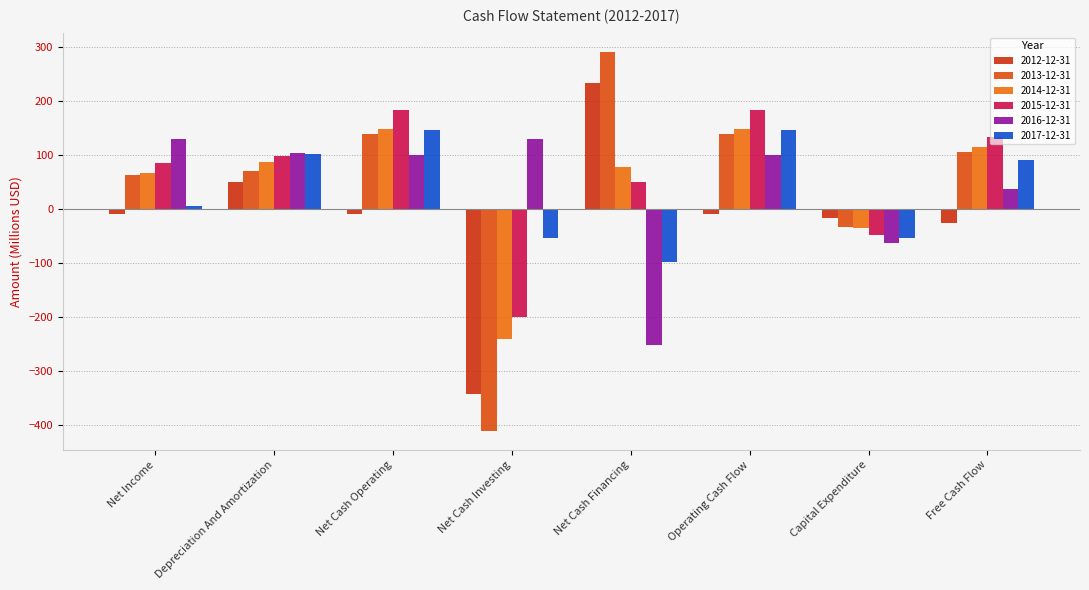

Reading left to right, transcribe all the data shown in this chart.

2012-12-31: -9.3	50.8	-9.3	-342.9	233.9	-9.3	-16.7	-25.9
2013-12-31: 63.9	70.0	138.4	-410.7	291.6	138.4	-32.6	105.8
2014-12-31: 67.6	86.7	149.0	-240.7	78.1	149.0	-34.9	114.1
2015-12-31: 85.4	97.4	183.1	-200.0	49.6	183.1	-48.9	134.2
2016-12-31: 129.5	103.5	99.8	129.6	-251.1	99.8	-63.1	36.8
2017-12-31: 5.1	102.2	146.2	-54.4	-98.1	146.2	-54.4	91.8